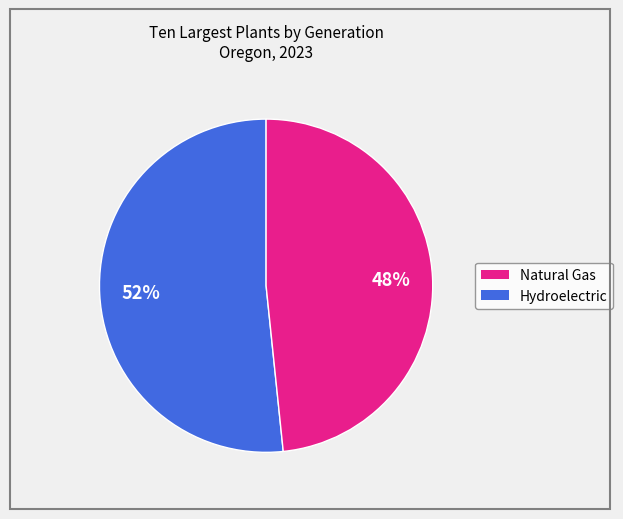

To the nearest percent, what is the average slice percentage?

50%